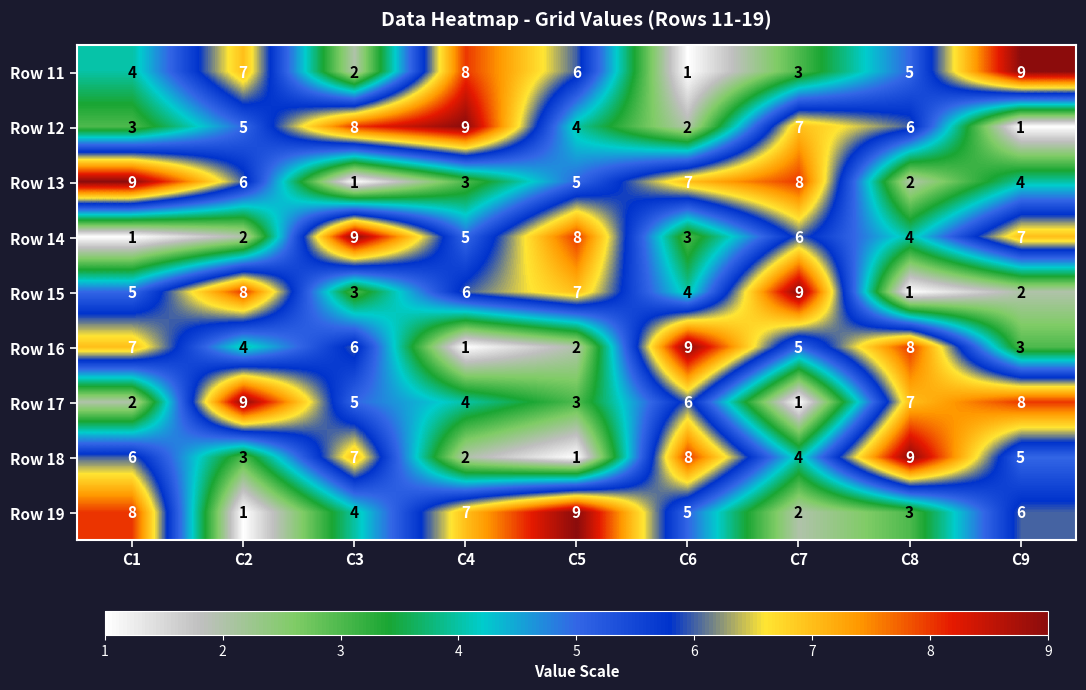

Is it true that Row 17 equals 1 at C7?

True